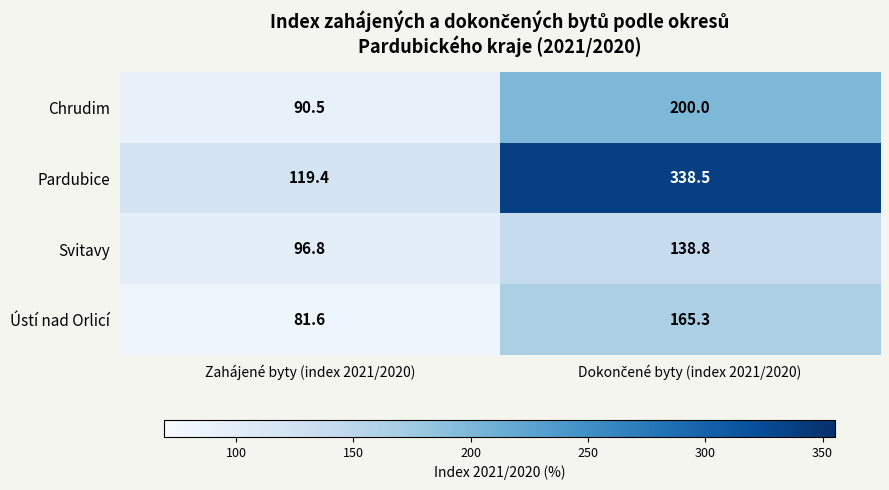

Where is Svitavy nearest to the value 117?

Zahájené byty (index 2021/2020)